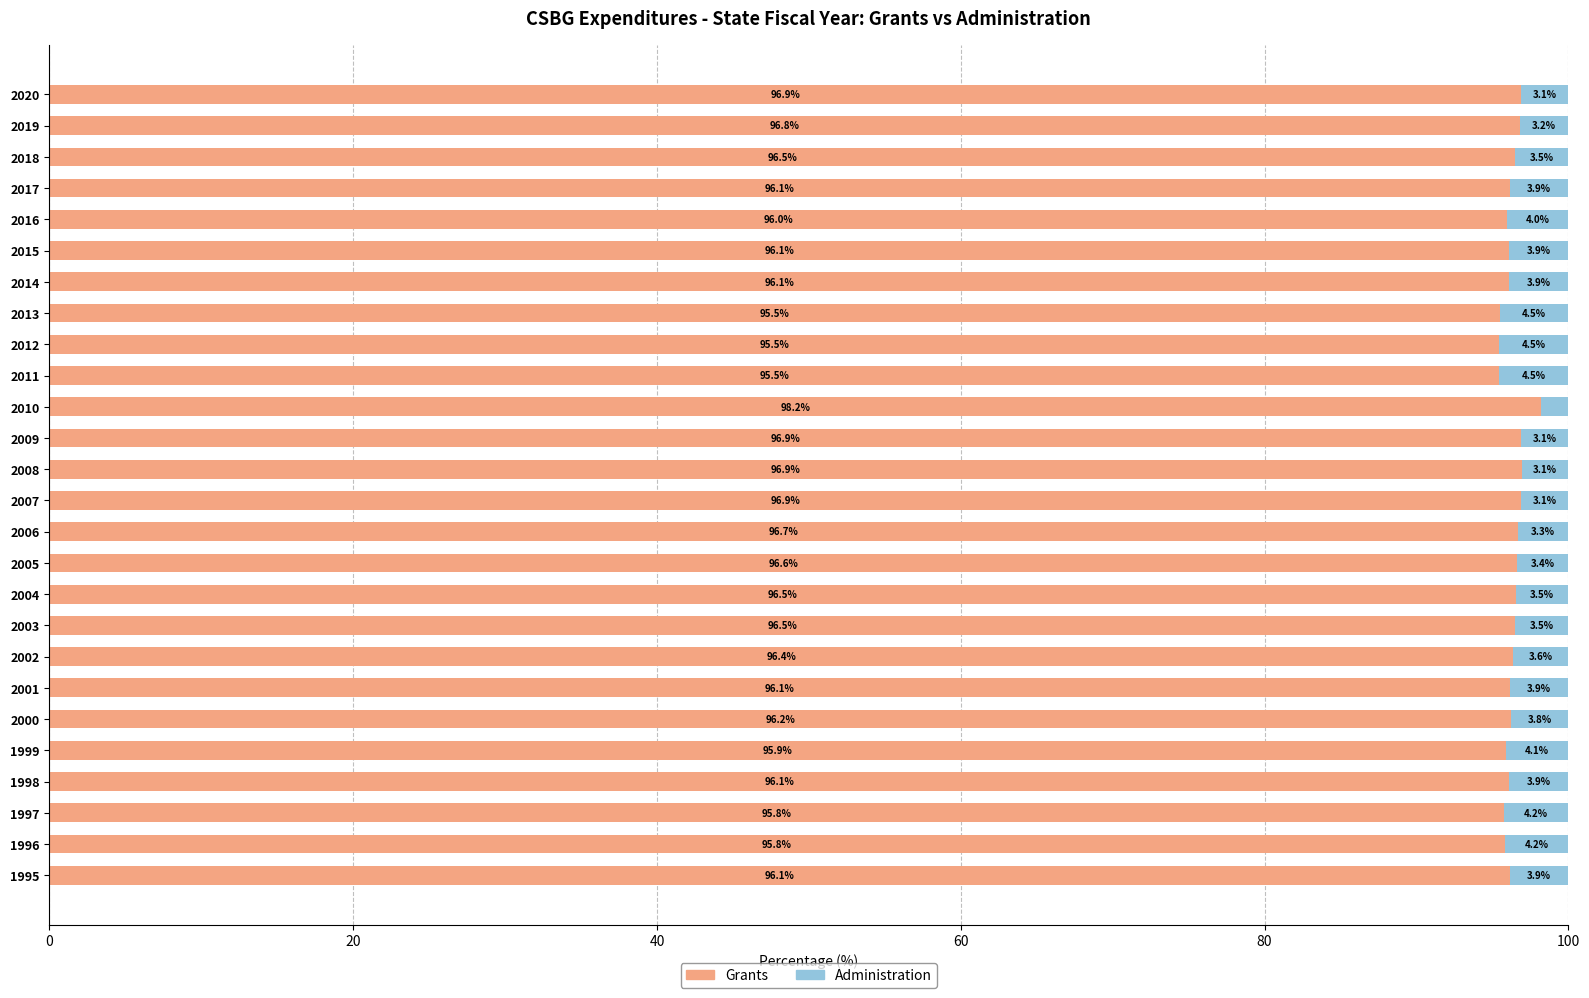

What is the difference between the Grants values at 2020 and 1997?

1.1